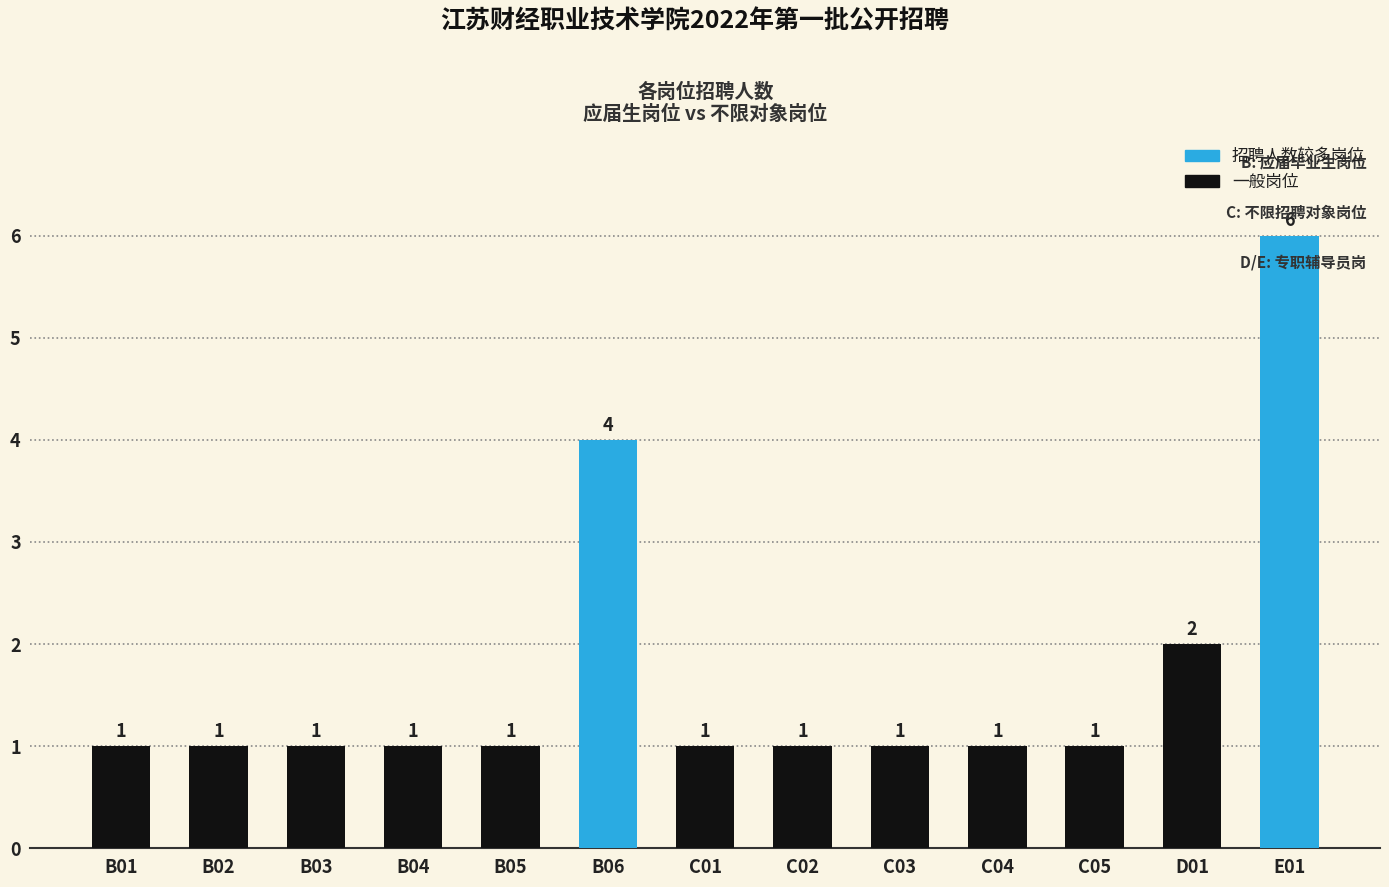

What is the change in value from B03 to D01?

+1